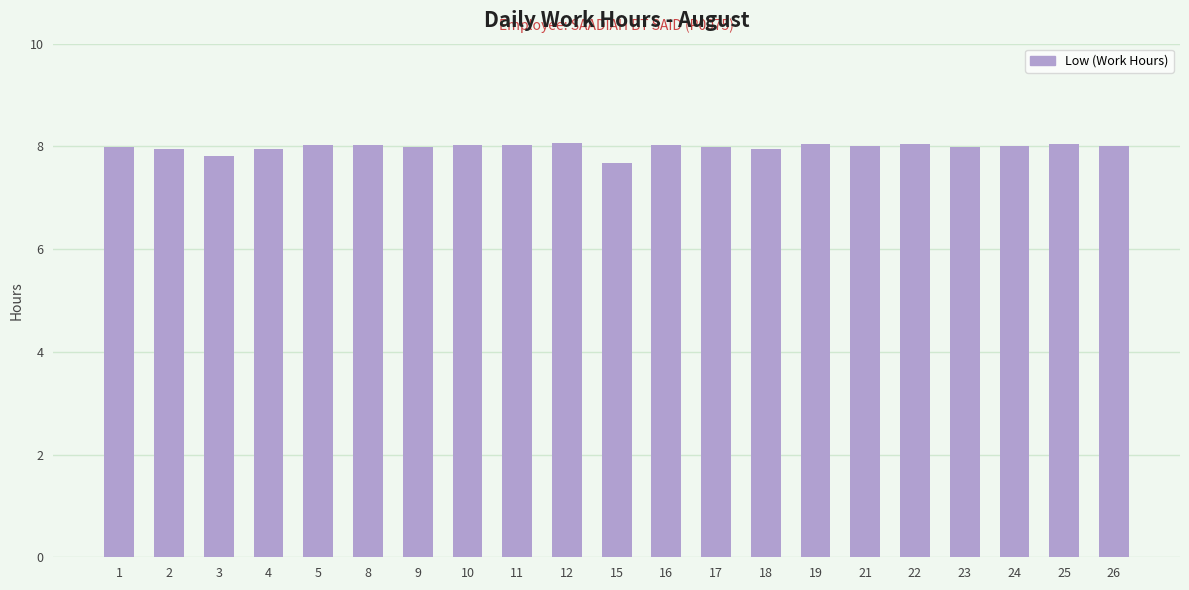

What is the ratio of the value at 15 to the value at 25?

1.0